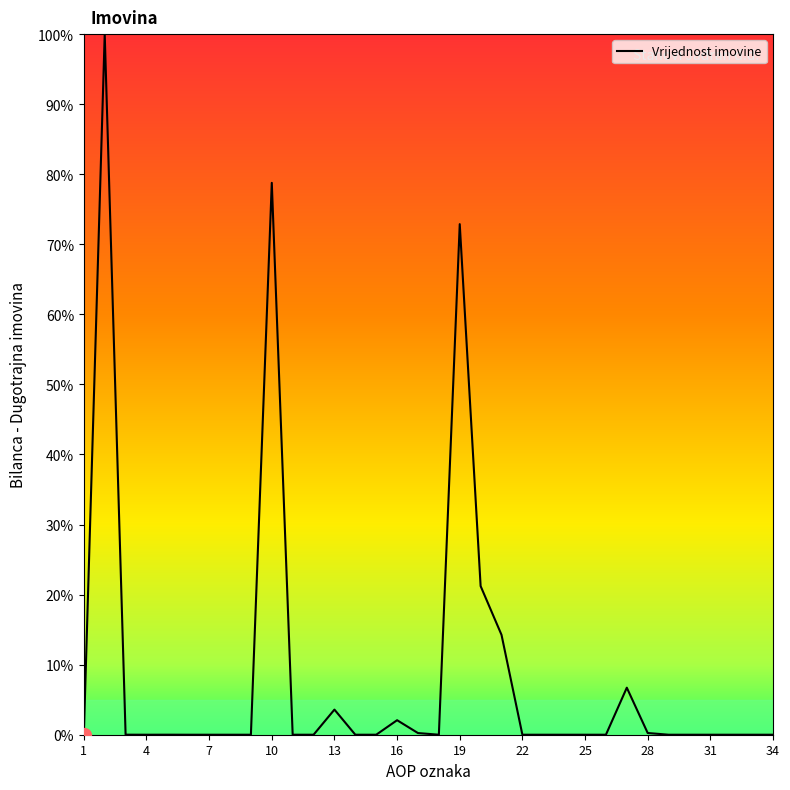

What is the maximum value shown in the chart?

100.0